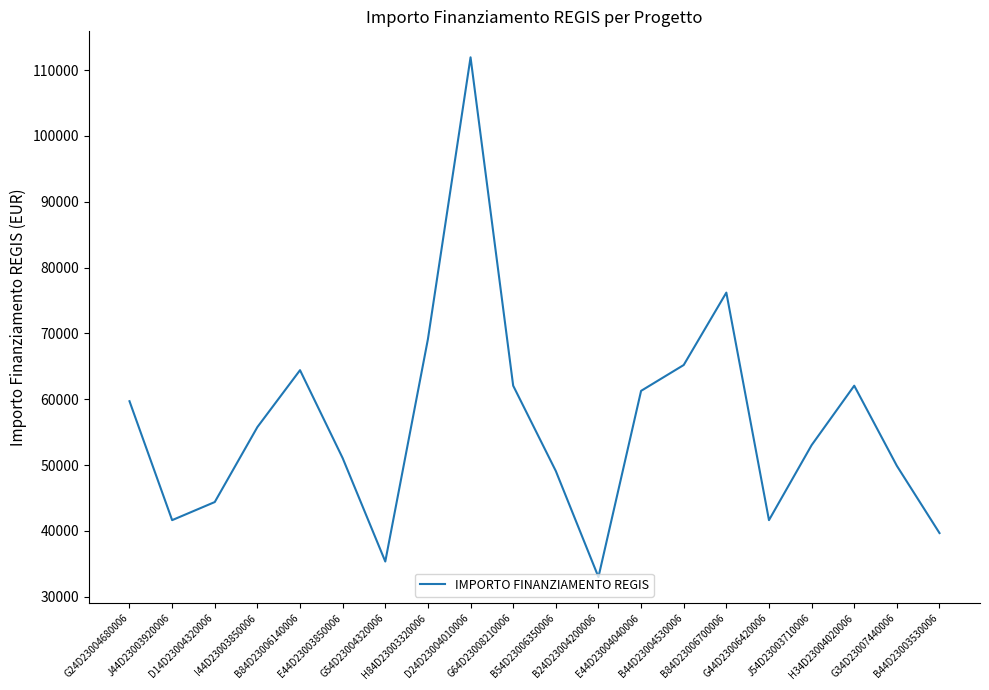

What is the greatest value displayed?

111949.1